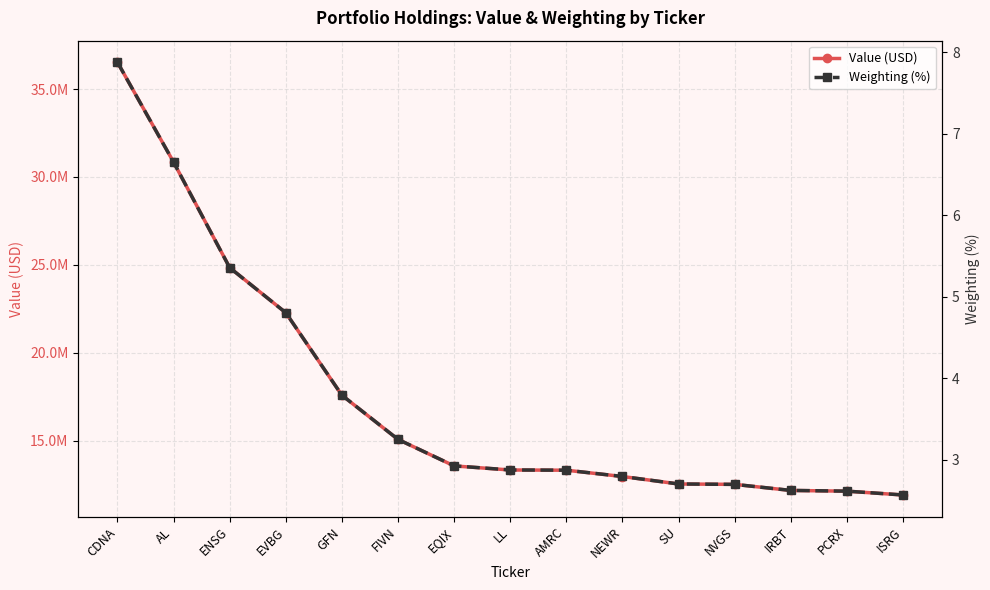

What is the average value of the Weighting (%) series?

3.8